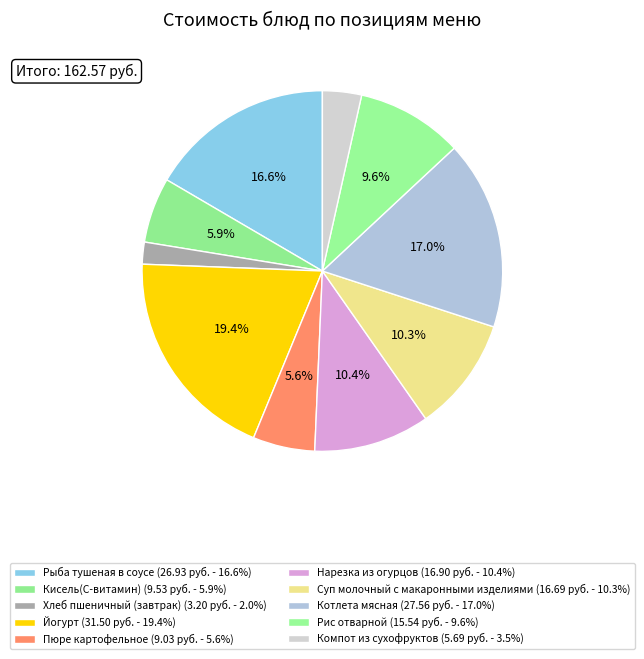

Is it true that Пюре картофельное is 6% of the pie?

True